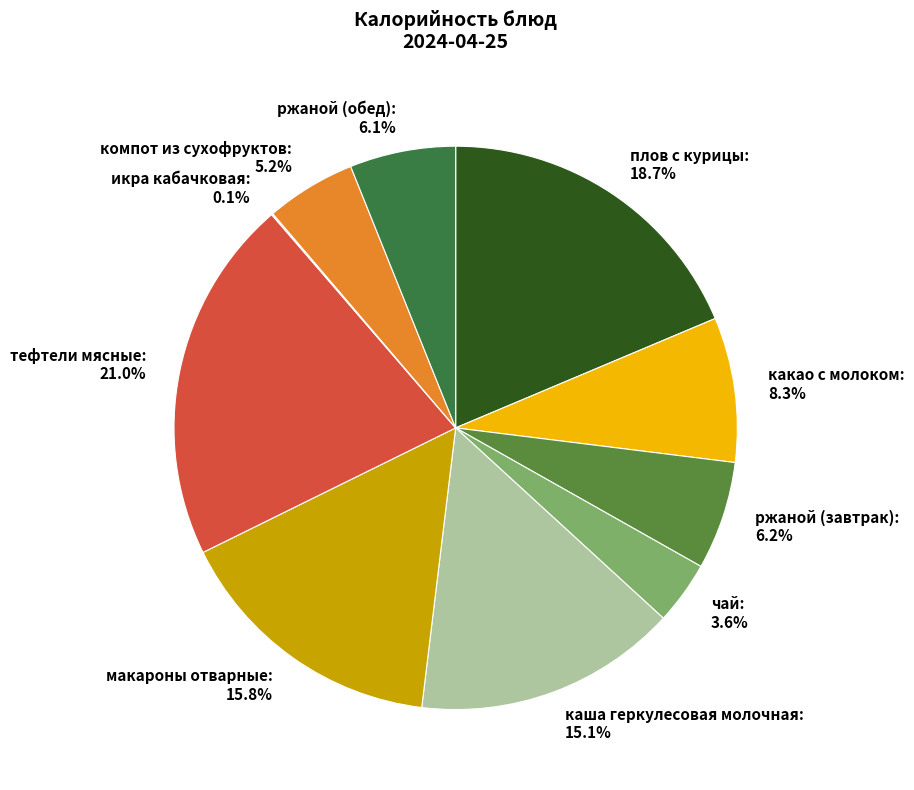

What is the ratio of the value at макароны отварные: 15.8% to the value at чай: 3.6%?

4.4